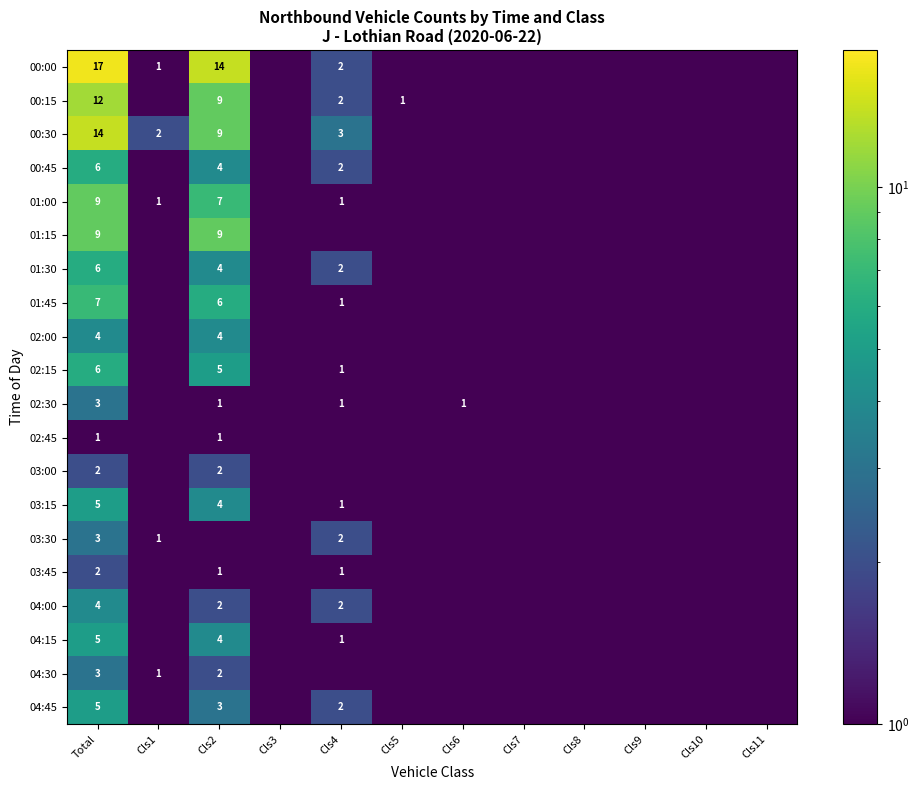

How many categories are shown in the chart?

12